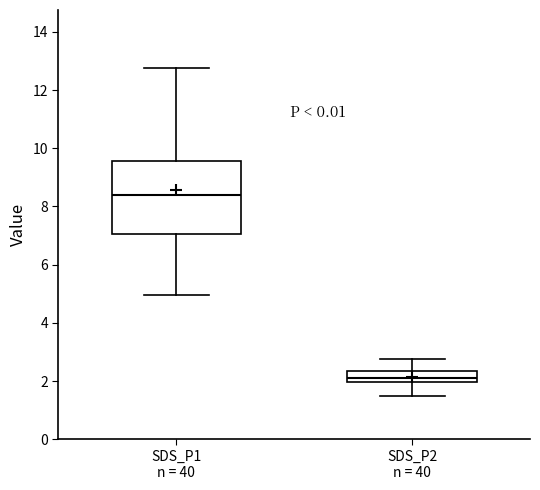

Which box is the tallest, from its lower edge to its upper edge?

SDS_P1 n = 40